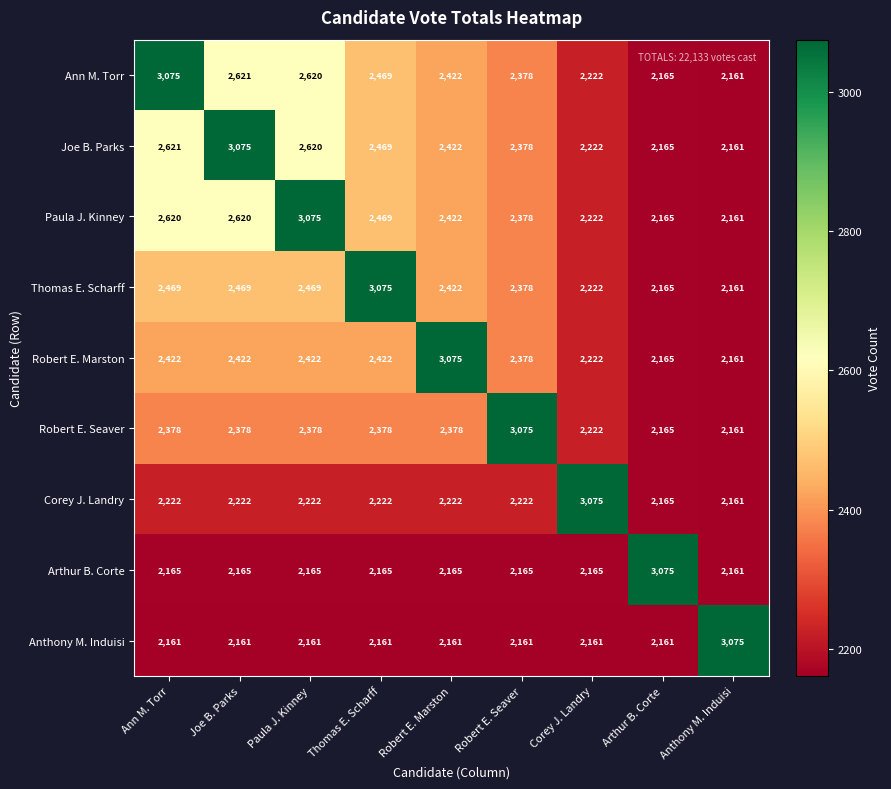

How many series are shown in this chart?

9